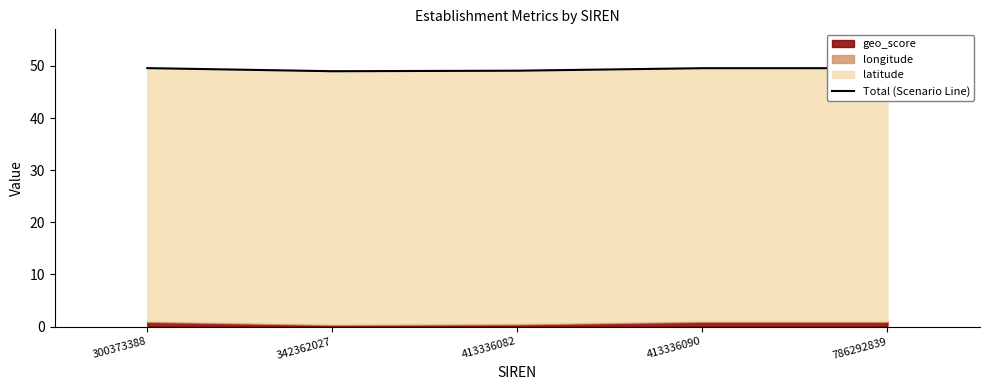

What is the difference between the values at 413336082 and 786292839?

0.5